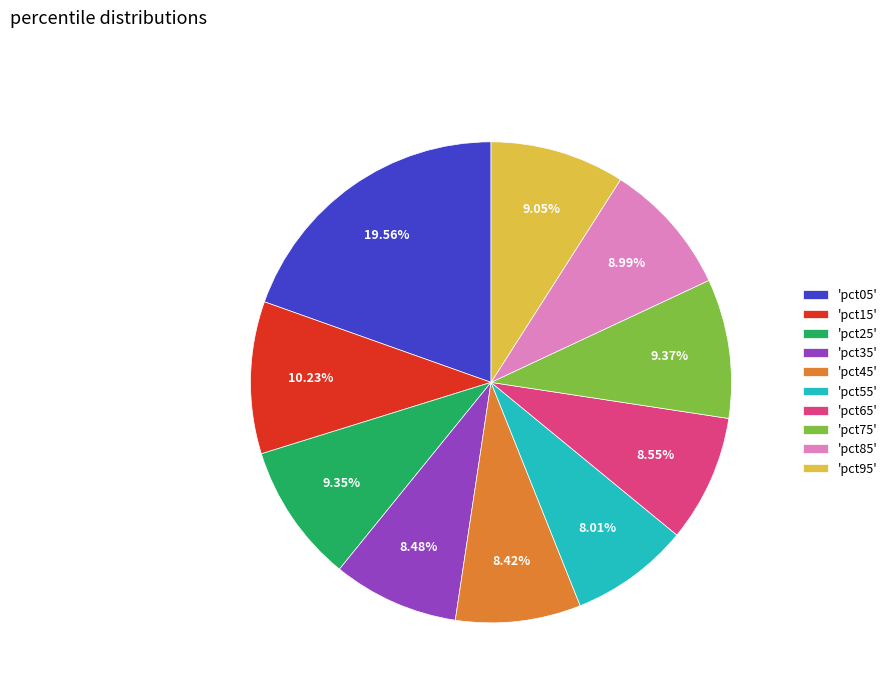

To the nearest percent, what is the average slice percentage?

10%